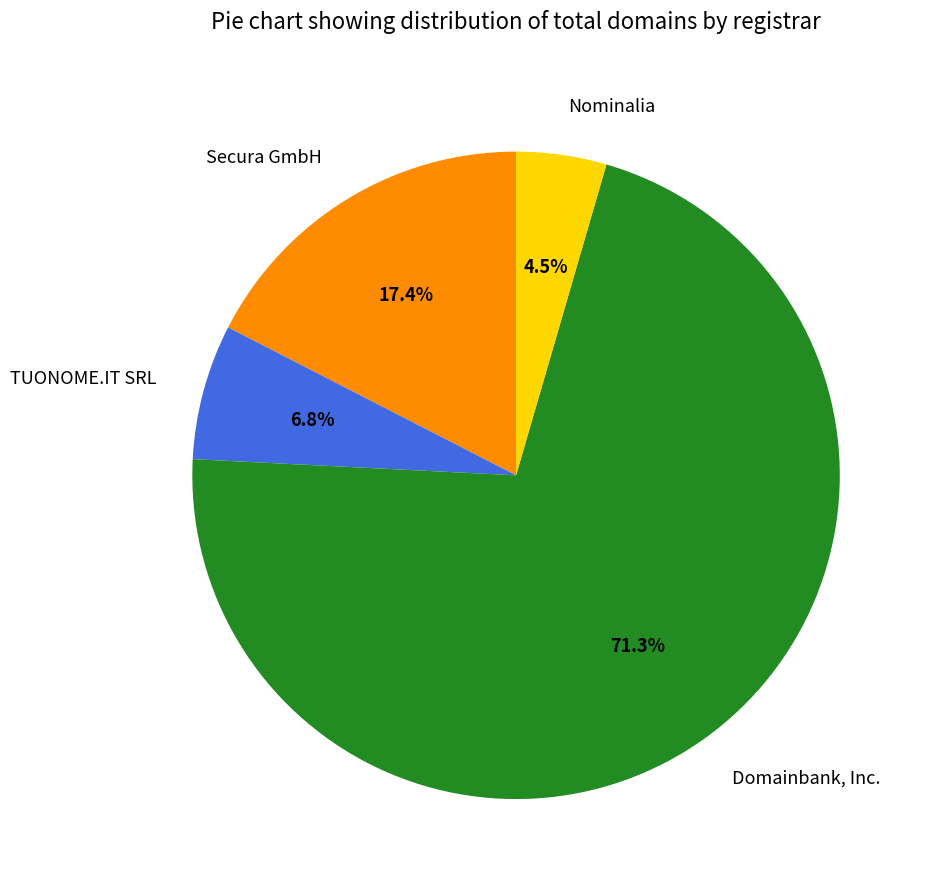

Is it true that TUONOME.IT SRL is 7% of the pie?

True